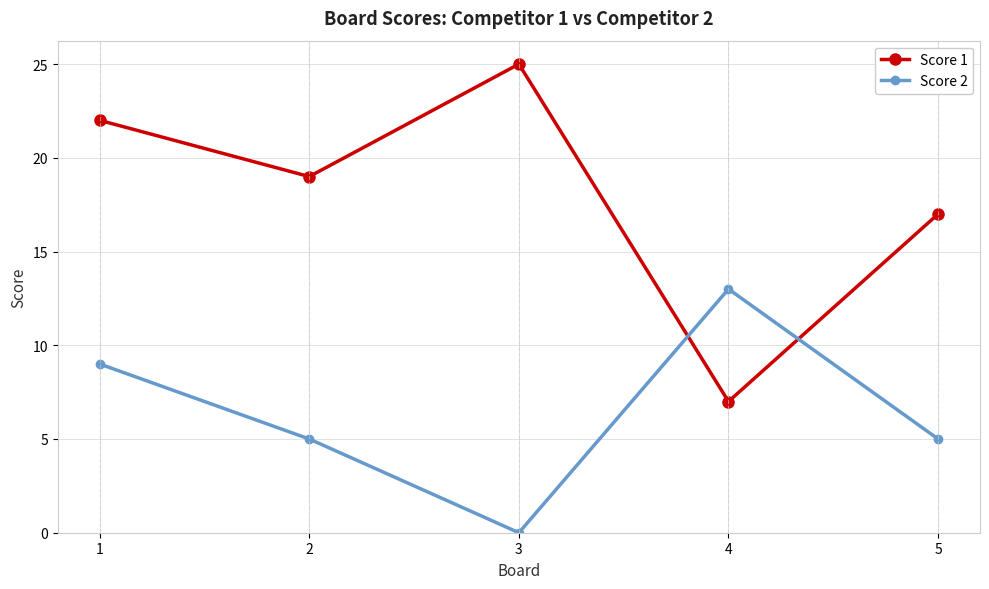

What is the difference between the highest and lowest values at 3?

25